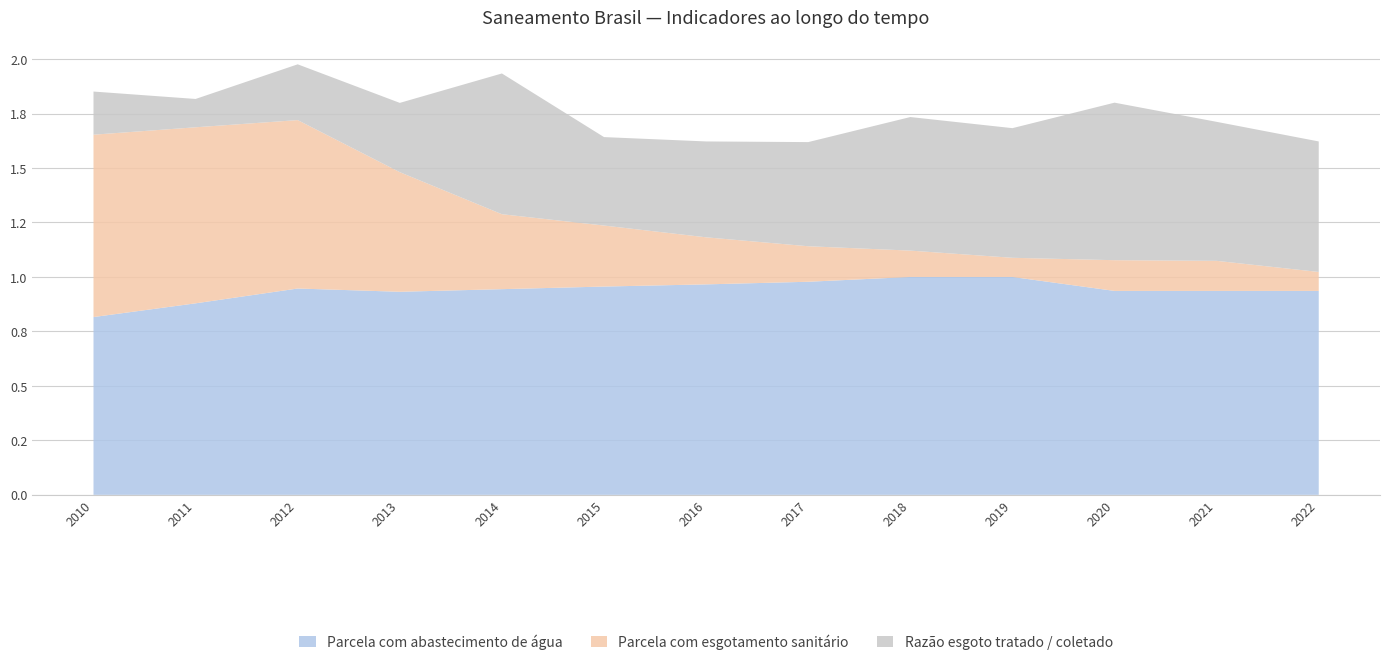

Reading left to right, what are all the values shown in this chart?

Parcela com abastecimento de água: 0.8	0.9	0.9	0.9	0.9	1.0	1.0	1.0	1.0	1.0	0.9	0.9	0.9
Parcela com esgotamento sanitário: 0.8	0.8	0.8	0.5	0.3	0.3	0.2	0.2	0.1	0.1	0.1	0.1	0.1
Razão esgoto tratado / coletado: 0.2	0.1	0.3	0.3	0.6	0.4	0.4	0.5	0.6	0.6	0.7	0.6	0.6